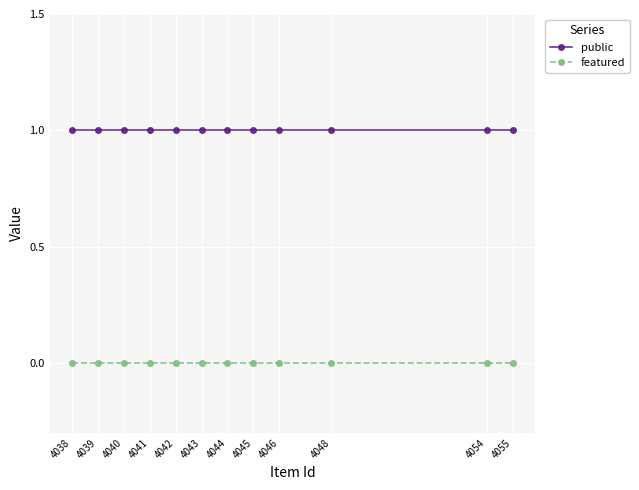

What is the value of the public point at the 10th from the left?

1